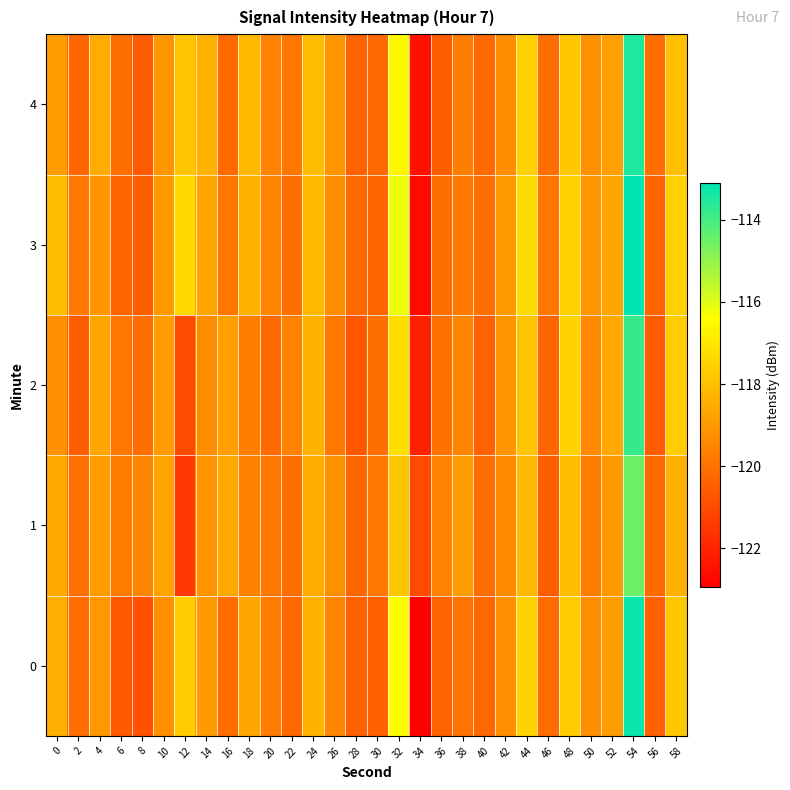

Reading right to left, what are all the values shown in this chart?

0: 58=-117.8	56=-120.5	54=-113.2	52=-118.9	50=-119.3	48=-117.7	46=-120.1	44=-117.5	42=-119.2	40=-120.3	38=-120.0	36=-120.4	34=-122.9	32=-116.4	30=-120.5	28=-120.5	26=-119.5	24=-118.4	22=-120.3	20=-119.7	18=-118.6	16=-120.1	14=-119.0	12=-117.7	10=-119.2	8=-120.8	6=-120.6	4=-119.1	2=-120.2	0=-118.4
1: 58=-118.3	56=-120.2	54=-114.5	52=-119.0	50=-119.7	48=-118.1	46=-120.5	44=-118.2	42=-119.4	40=-120.1	38=-118.9	36=-119.6	34=-121.0	32=-117.8	30=-119.9	28=-120.3	26=-119.2	24=-118.5	22=-120.1	20=-119.8	18=-119.6	16=-118.6	14=-119.2	12=-121.5	10=-118.7	8=-119.5	6=-119.7	4=-118.9	2=-120.0	0=-118.6
2: 58=-117.7	56=-120.6	54=-113.8	52=-118.6	50=-119.4	48=-117.5	46=-120.3	44=-117.9	42=-119.1	40=-120.4	38=-119.5	36=-120.0	34=-122.1	32=-117.2	30=-120.1	28=-120.7	26=-119.8	24=-118.4	22=-119.6	20=-120.2	18=-119.7	16=-118.8	14=-119.3	12=-121.0	10=-118.9	8=-120.1	6=-119.9	4=-118.7	2=-120.5	0=-119.2
3: 58=-117.6	56=-120.3	54=-113.1	52=-118.7	50=-119.1	48=-117.6	46=-119.9	44=-117.3	42=-119.0	40=-120.1	38=-119.8	36=-120.1	34=-122.7	32=-116.2	30=-120.3	28=-120.2	26=-119.3	24=-118.2	22=-120.1	20=-119.5	18=-118.4	16=-119.9	14=-118.7	12=-117.4	10=-119.0	8=-120.5	6=-120.3	4=-119.1	2=-119.8	0=-118.1
4: 58=-118.0	56=-120.1	54=-113.5	52=-118.8	50=-119.2	48=-117.8	46=-120.1	44=-117.6	42=-119.3	40=-120.2	38=-119.7	36=-120.5	34=-122.5	32=-116.6	30=-120.2	28=-120.4	26=-119.1	24=-118.1	22=-119.9	20=-119.6	18=-118.2	16=-120.2	14=-118.4	12=-117.9	10=-119.1	8=-120.6	6=-120.1	4=-118.5	2=-120.3	0=-118.9